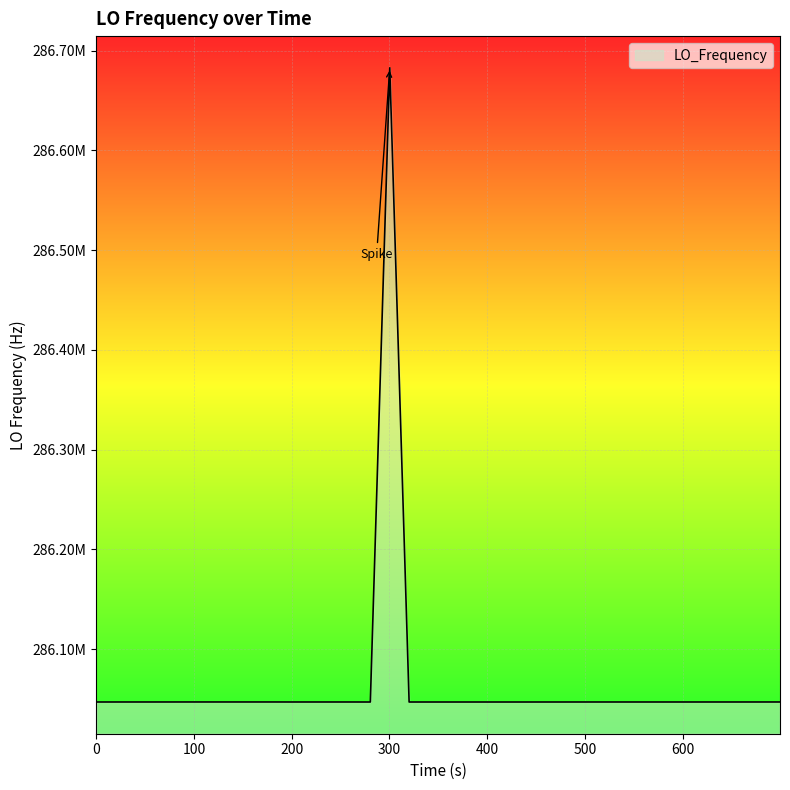

Does the chart have visible grid lines?

Yes